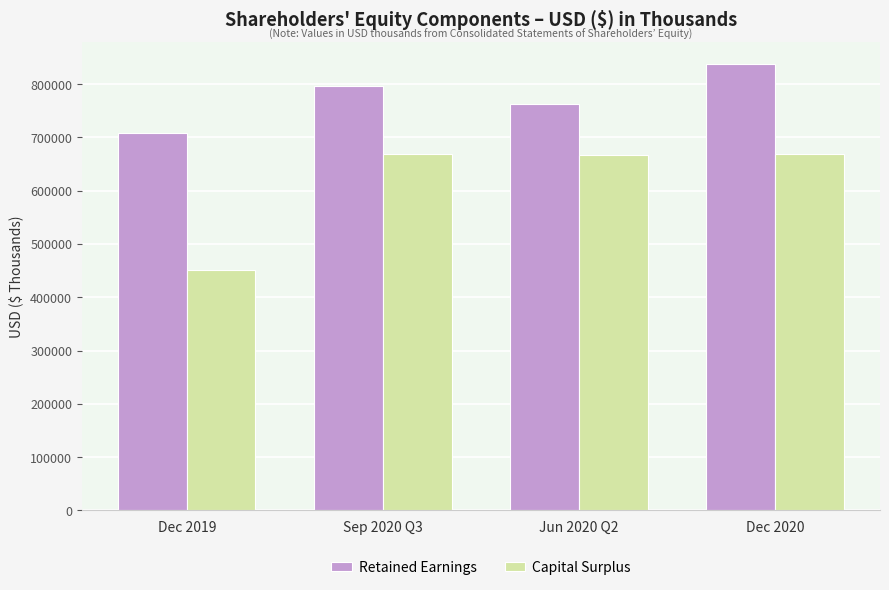

What is the total value across all series at Dec 2019?

1158332